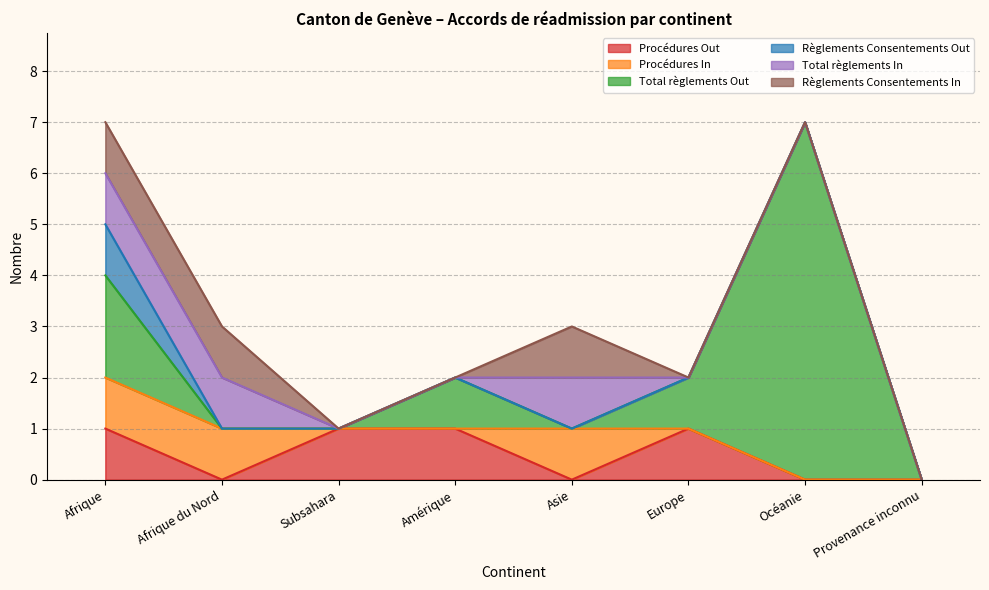

What is the label of the 5th point from the left?

Asie